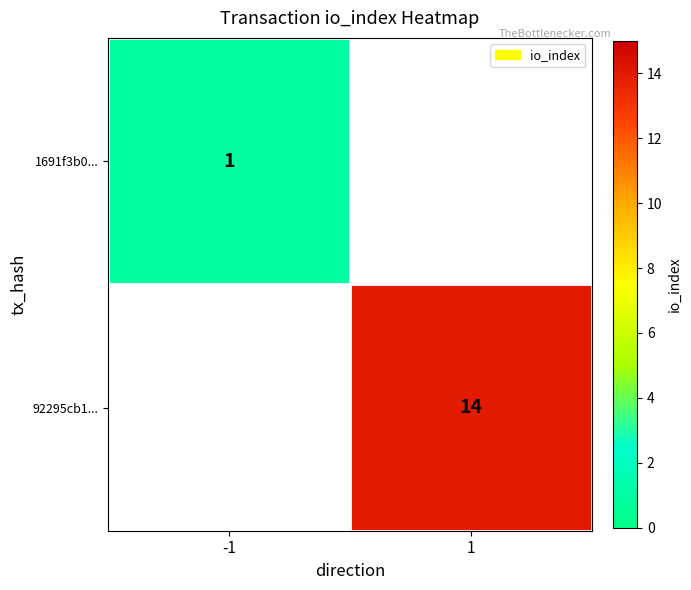

Is it true that 1691f3b0... equals 0 at -1?

False